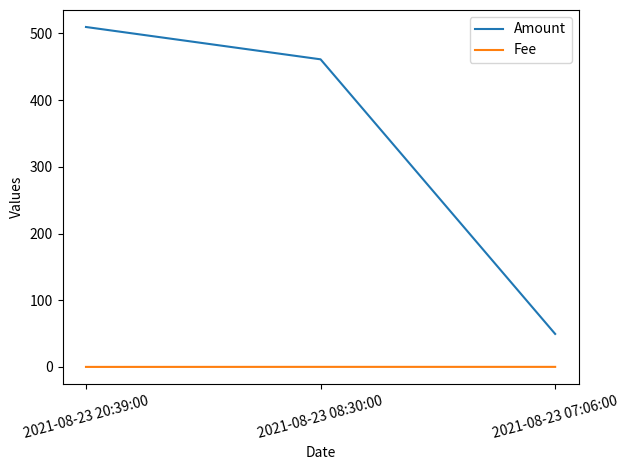

What are all the series names shown in the legend?

Amount, Fee